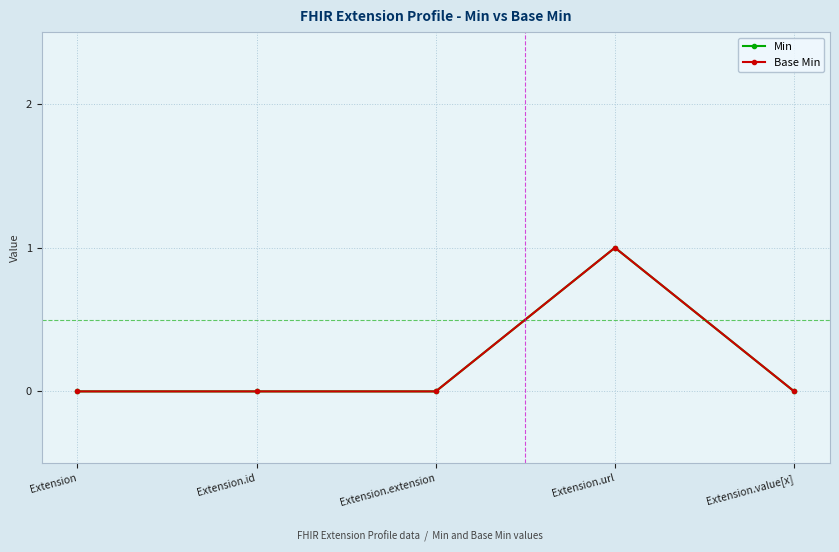

Is this an area chart (filled region under the line)?

No